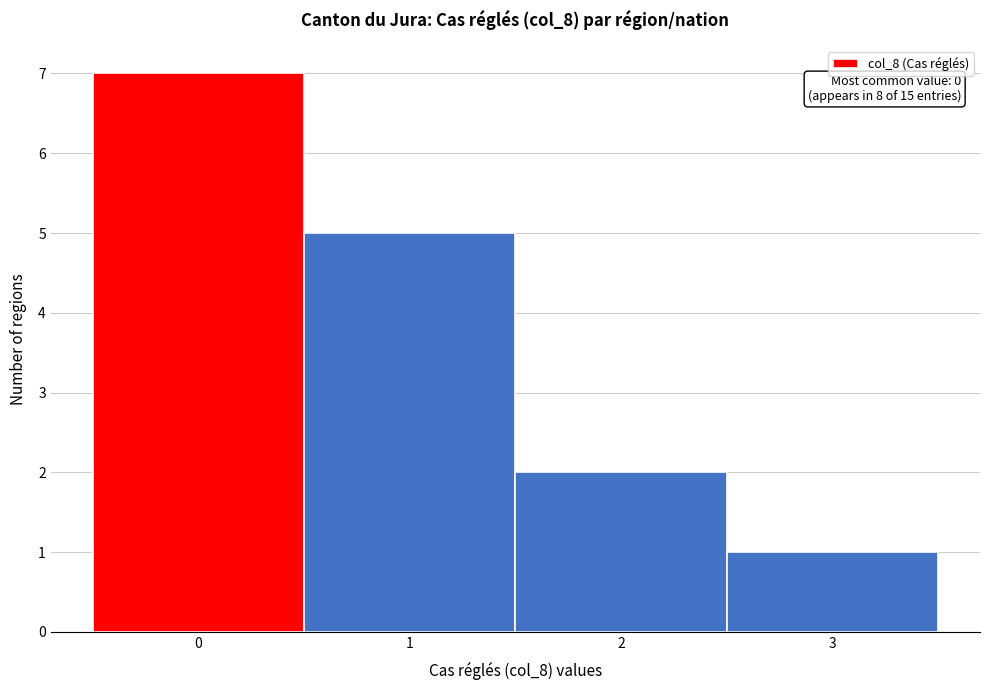

Which range on the x-axis has the tallest bar?

-0.5 to 0.5